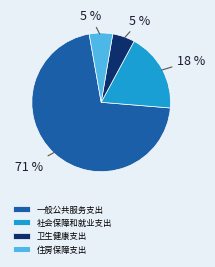

Between 社会保障和就业支出 and 卫生健康支出, which is larger?

社会保障和就业支出